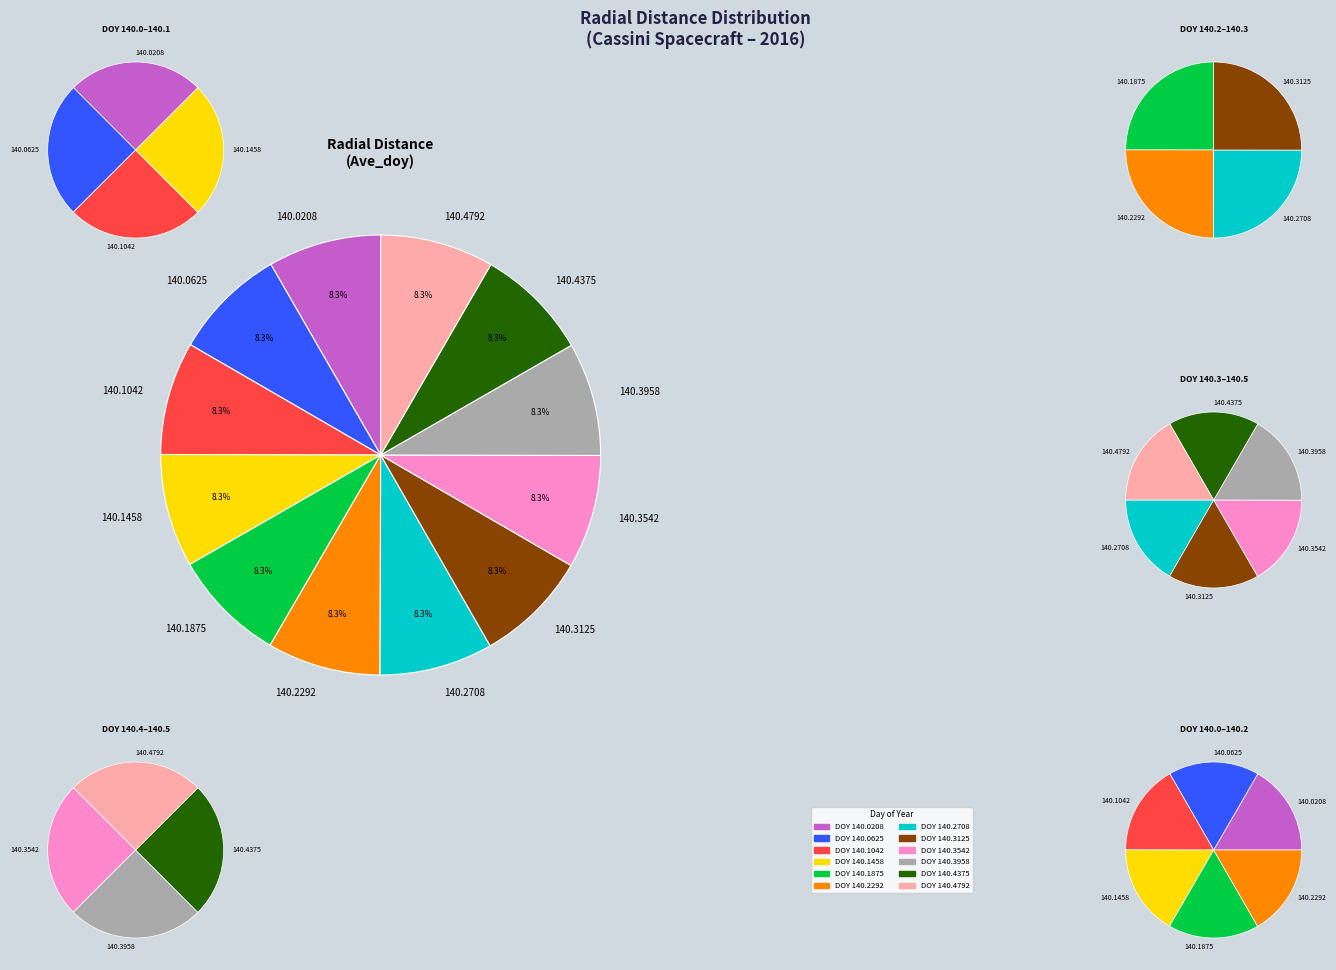

Is 140.2708 the majority of the pie?

No